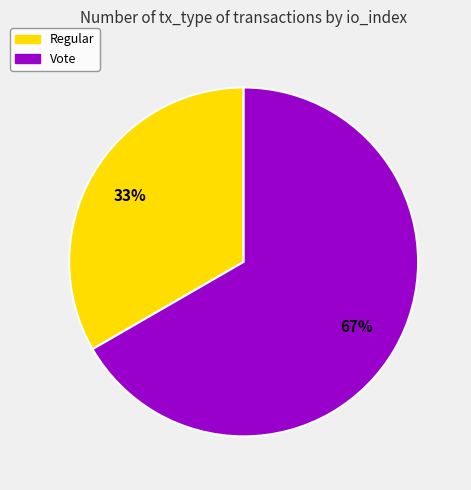

Which category has the smallest portion of the pie?

Regular